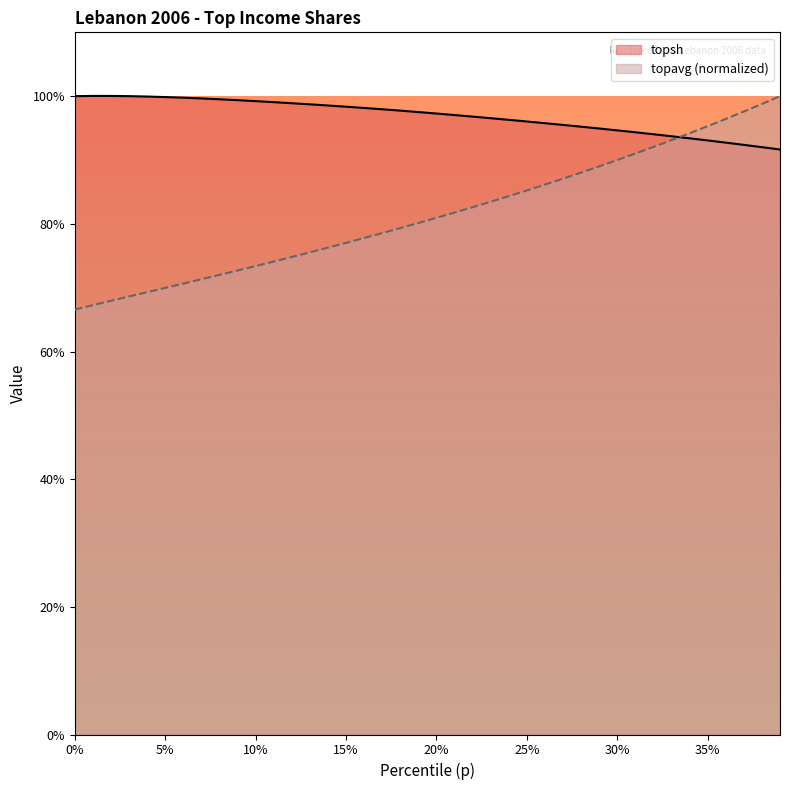

True or false: topavg has more than 0 points higher than both neighbors.

False